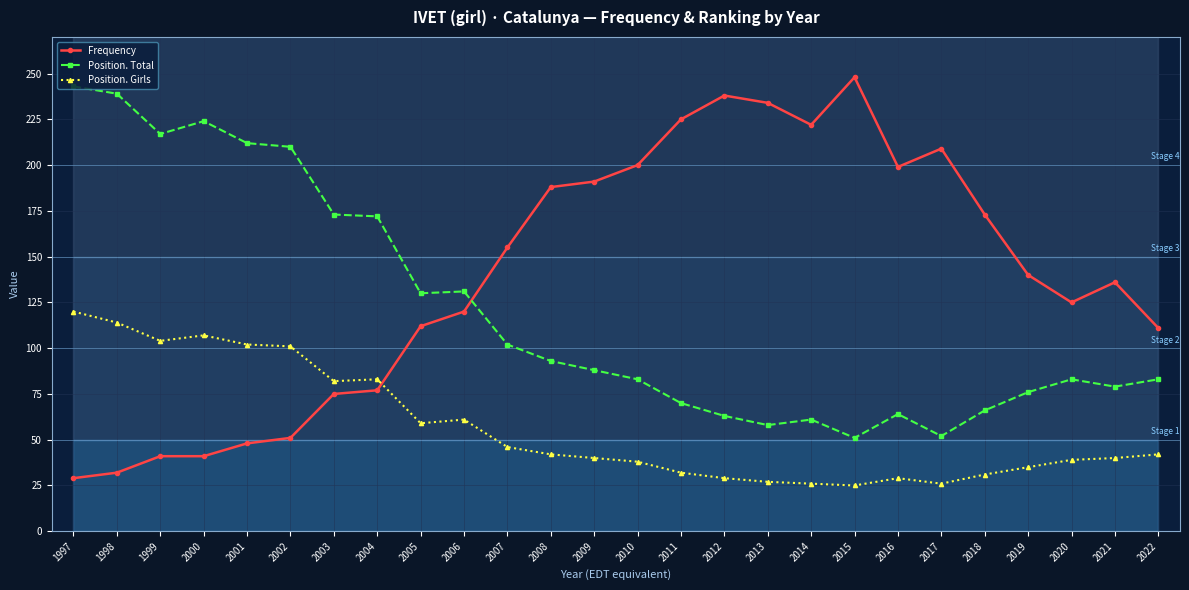

At how many categories does at least one series exceed 151?

20